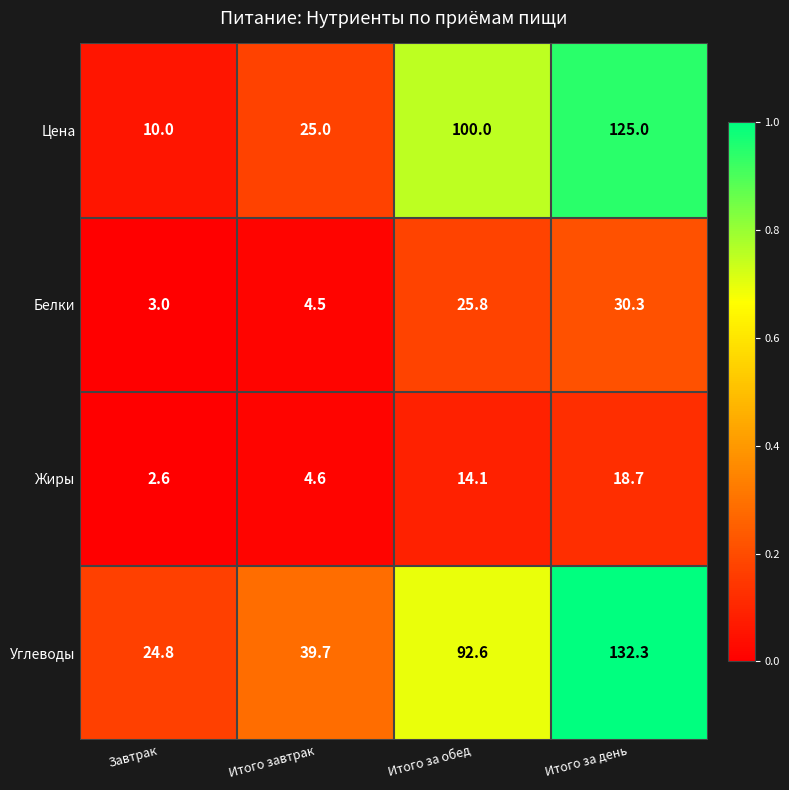

Reading left to right, extract all data points from this chart.

Цена: 10.0	25.0	100.0	125.0
Белки: 3.0	4.5	25.8	30.3
Жиры: 2.6	4.6	14.1	18.7
Углеводы: 24.8	39.7	92.6	132.3